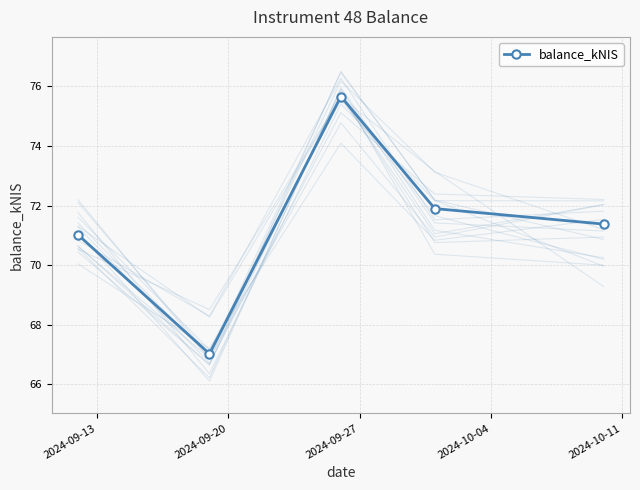

Reading left to right, what are all the values shown in this chart?

71.0	67.0	75.7	71.9	71.4